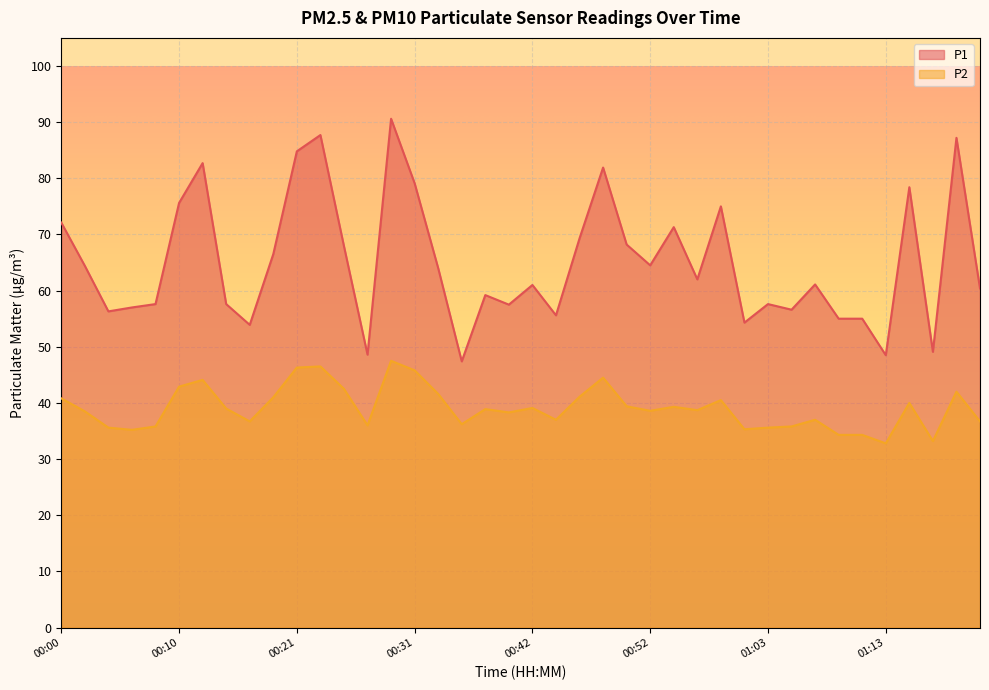

True or false: P2 has a value of 24.5 at 00:58.

False